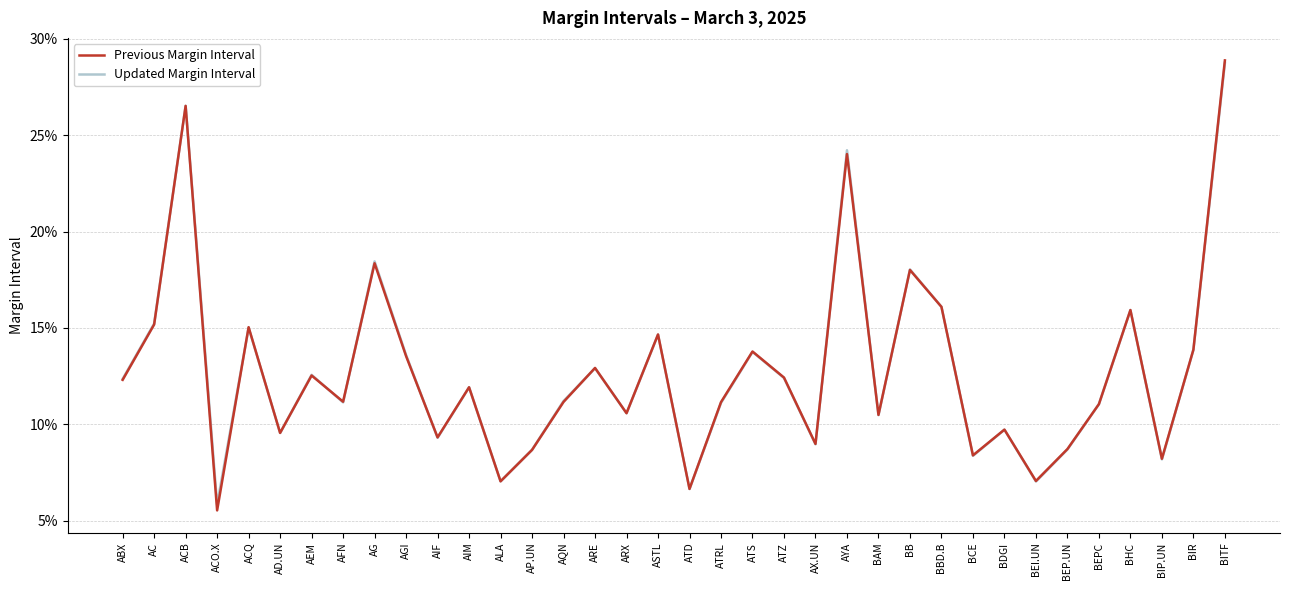

Reading left to right, list all the values displayed in this chart.

Previous Margin Interval: 0.1	0.2	0.3	0.1	0.2	0.1	0.1	0.1	0.2	0.1	0.1	0.1	0.1	0.1	0.1	0.1	0.1	0.1	0.1	0.1	0.1	0.1	0.1	0.2	0.1	0.2	0.2	0.1	0.1	0.1	0.1	0.1	0.2	0.1	0.1	0.3
Updated Margin Interval: 0.1	0.2	0.3	0.1	0.2	0.1	0.1	0.1	0.2	0.1	0.1	0.1	0.1	0.1	0.1	0.1	0.1	0.1	0.1	0.1	0.1	0.1	0.1	0.2	0.1	0.2	0.2	0.1	0.1	0.1	0.1	0.1	0.2	0.1	0.1	0.3